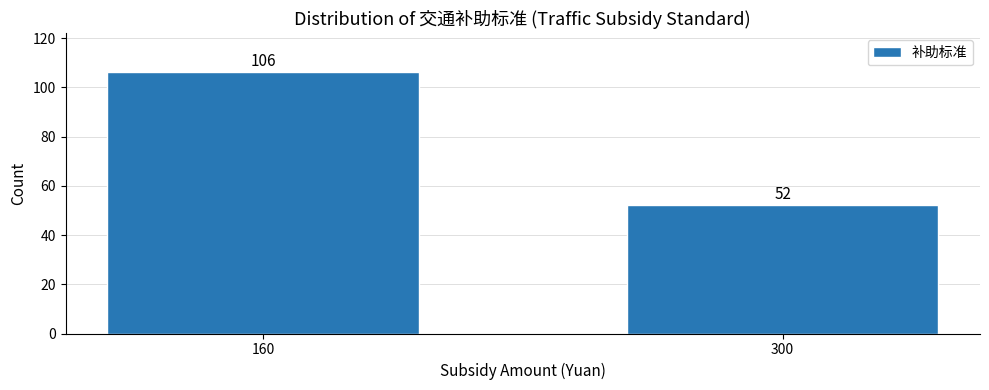

Reading left to right, transcribe all the data shown in this chart.

106	52